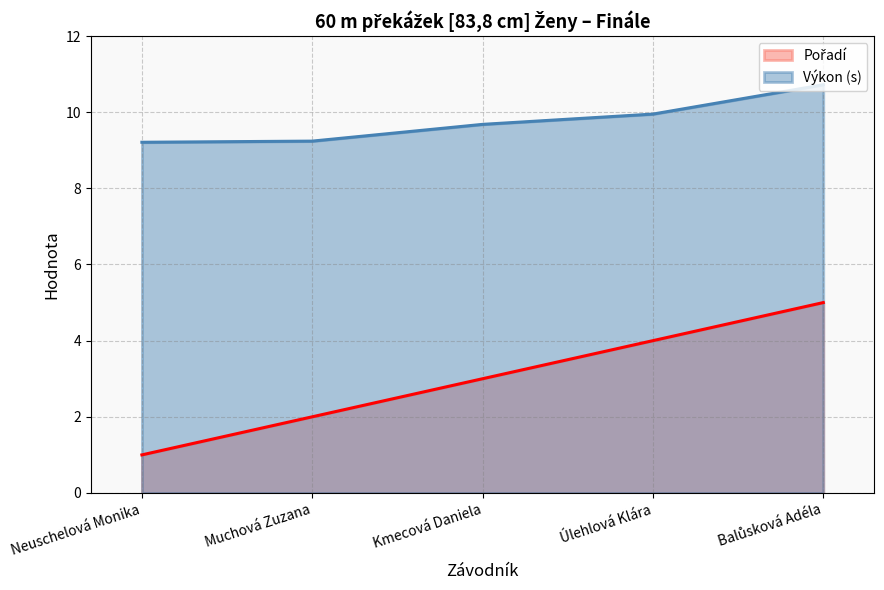

At which category is the sum across all series the highest?

Balůsková Adéla